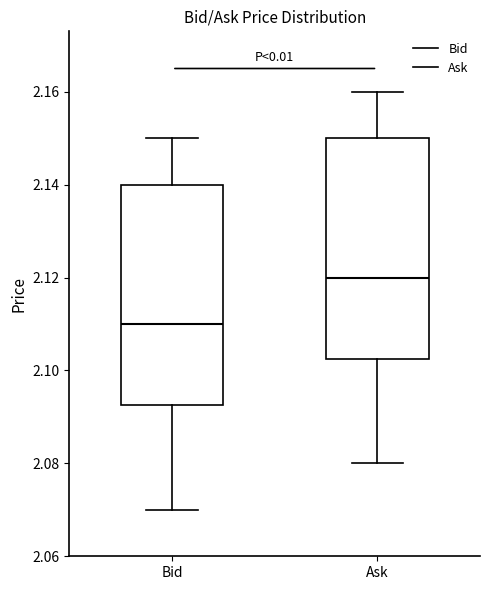

Reading left to right, read every box against the y-axis: the position of its median line, the range the box covers, and the ends of its whiskers. The values are not printed on the chart, so give them approximately, as read against the axis.

Bid: median 2.110, box 2.092 to 2.140, whiskers 2.070 to 2.150
Ask: median 2.120, box 2.102 to 2.150, whiskers 2.080 to 2.160